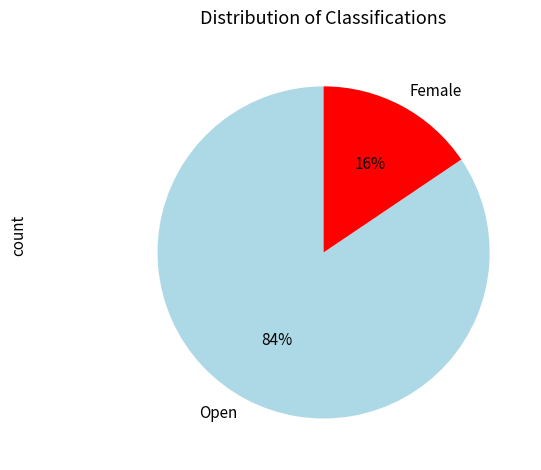

Rank the categories by value from highest to lowest.

Open, Female